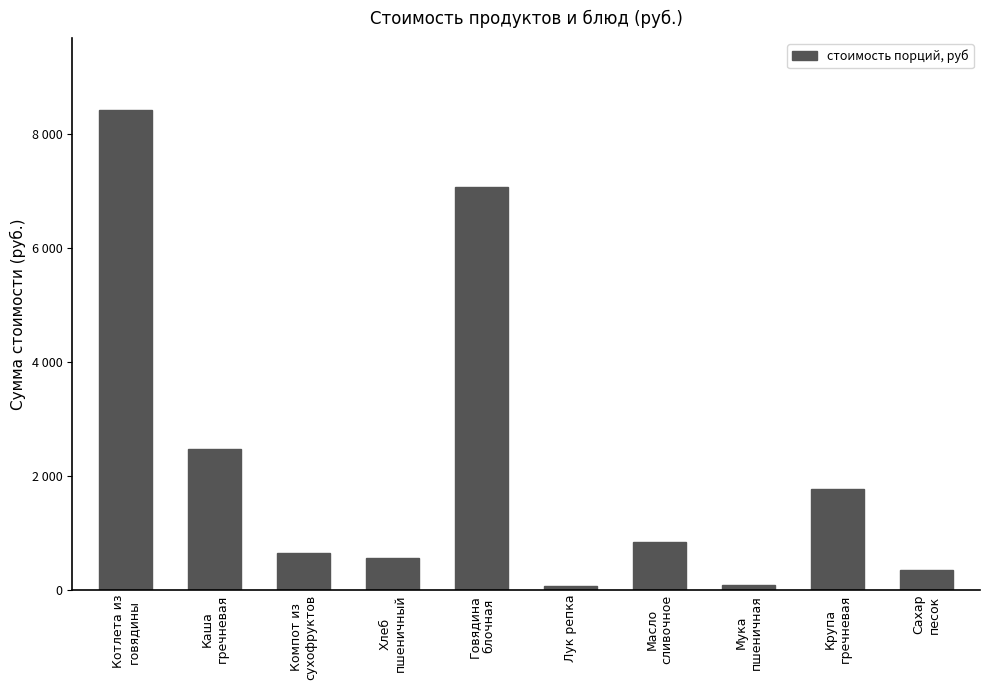

Reading left to right, list all the values displayed in this chart.

8416.0	2469.3	650.1	560.2	7069.7	69.9	834.6	81.5	1770.1	347.2